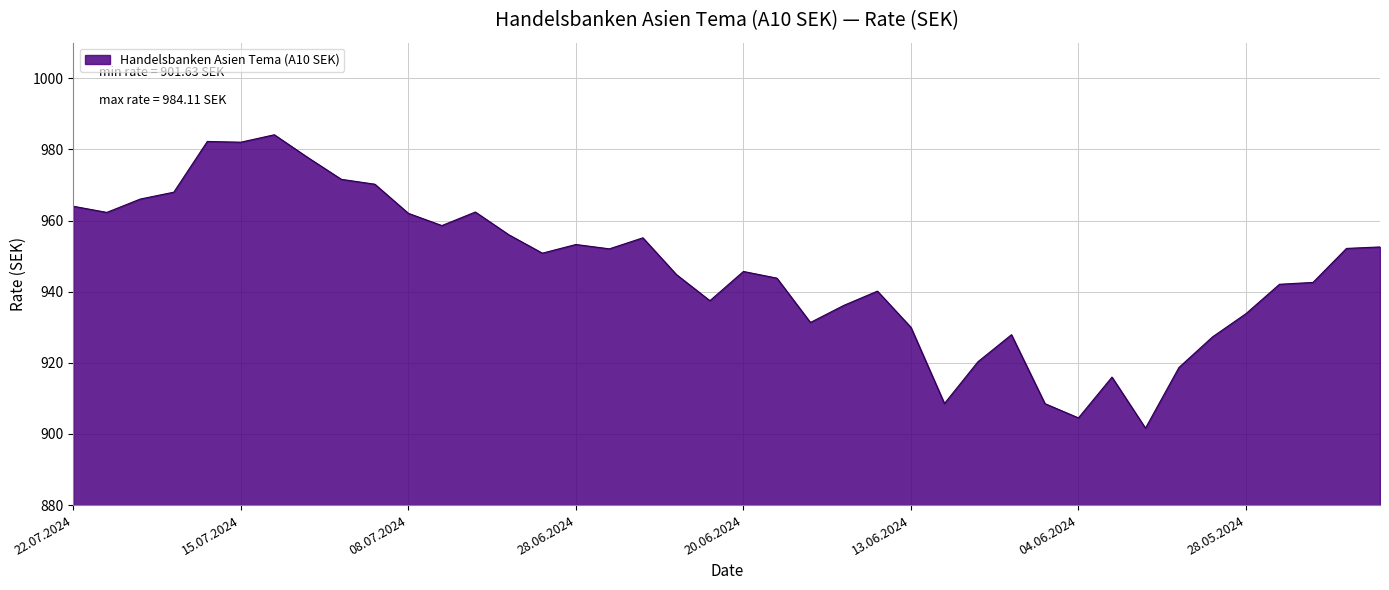

What is the difference between the maximum and minimum values?

82.5